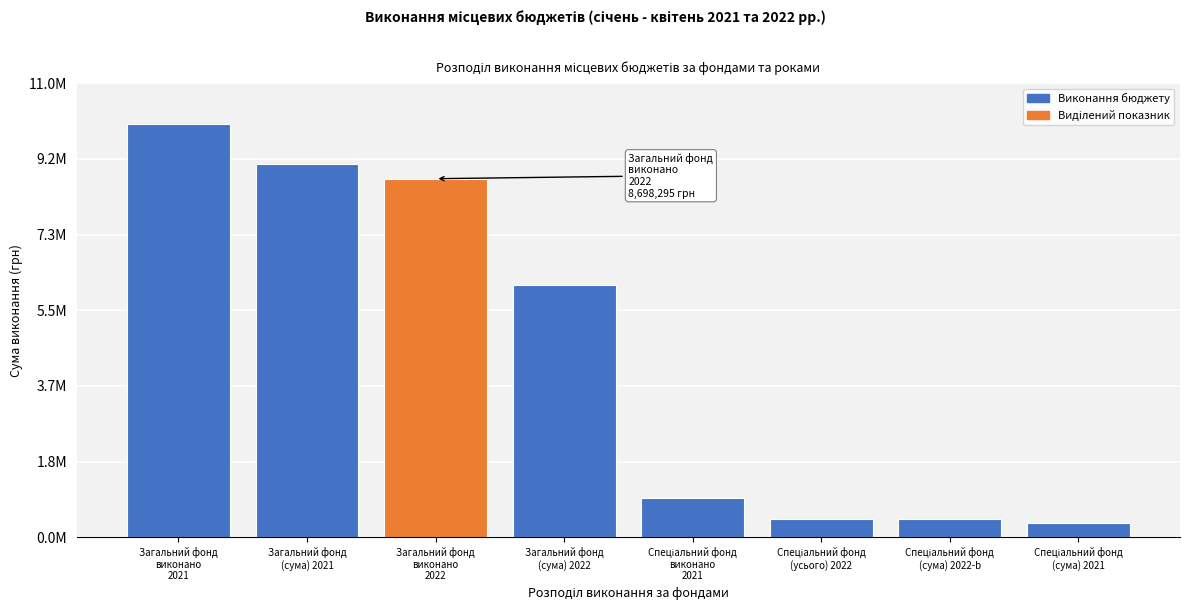

Does the chart contain any negative values?

No